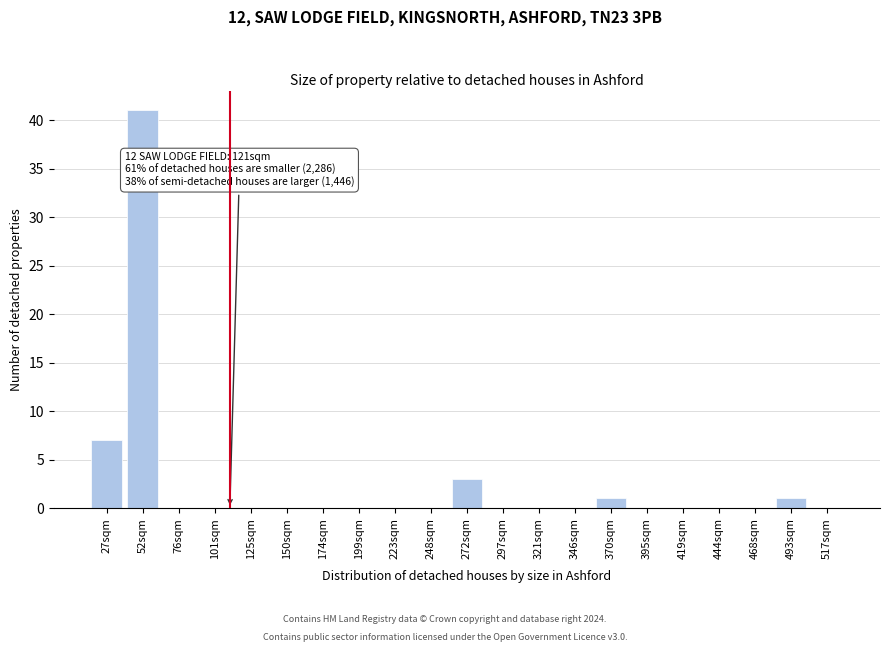

Reading left to right, list all the values displayed in this chart.

27sqm=7	52sqm=41	76sqm=0	101sqm=0	125sqm=0	150sqm=0	174sqm=0	199sqm=0	223sqm=0	248sqm=0	272sqm=3	297sqm=0	321sqm=0	346sqm=0	370sqm=1	395sqm=0	419sqm=0	444sqm=0	468sqm=0	493sqm=1	517sqm=0